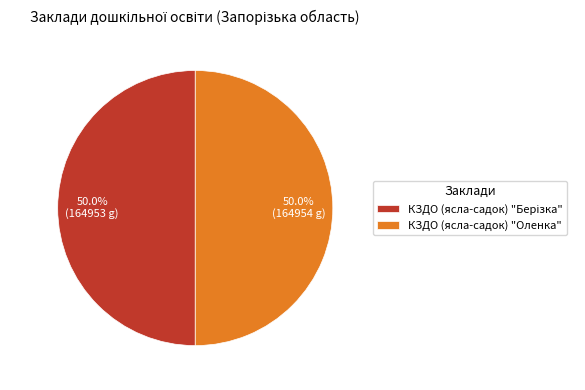

How many slices are in this pie chart?

2